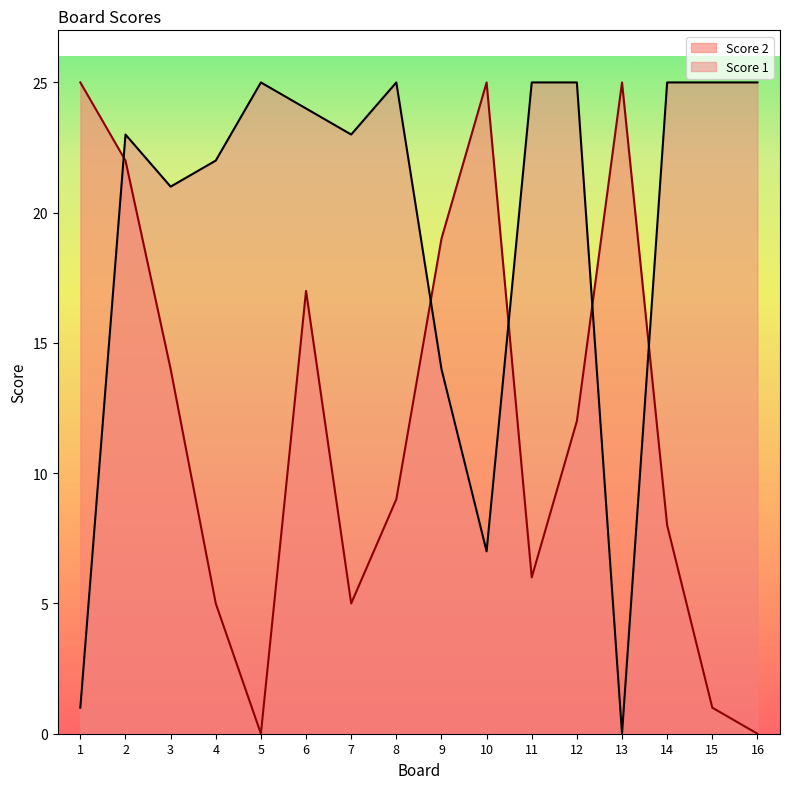

Between 3 and 15, which series saw the biggest shift?

Score 2